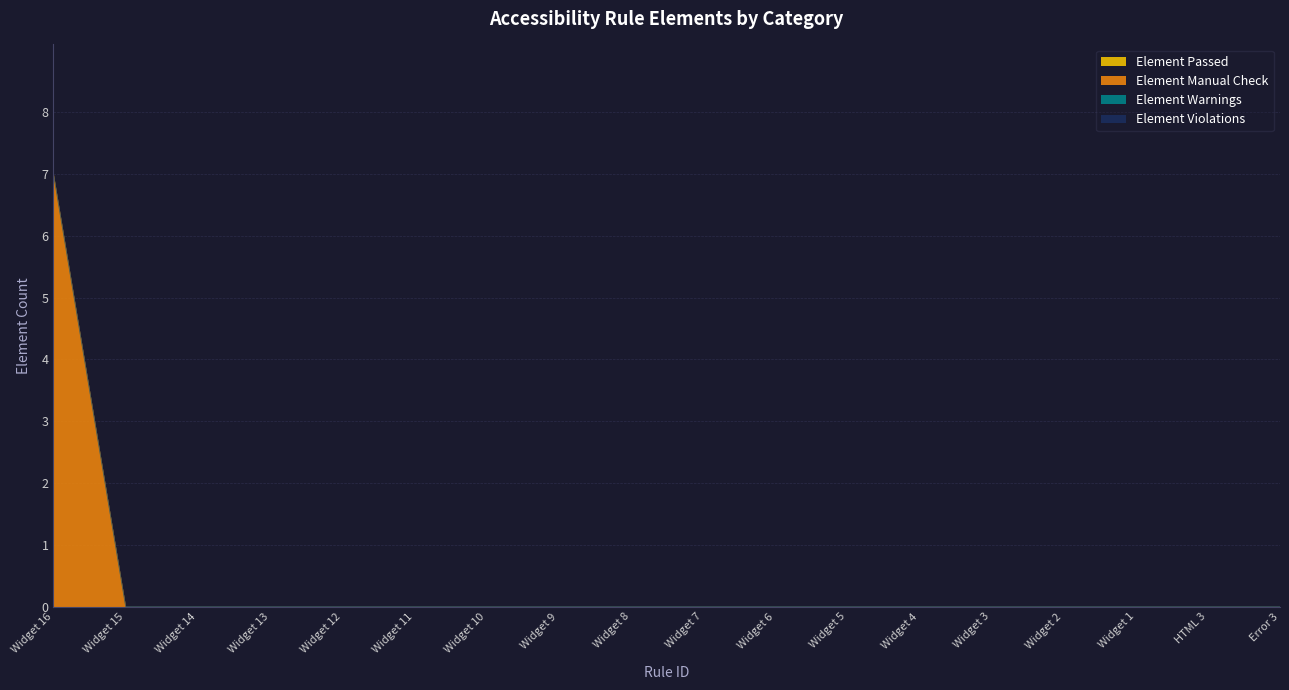

At which label does Element Warnings reach its peak?

Widget 16